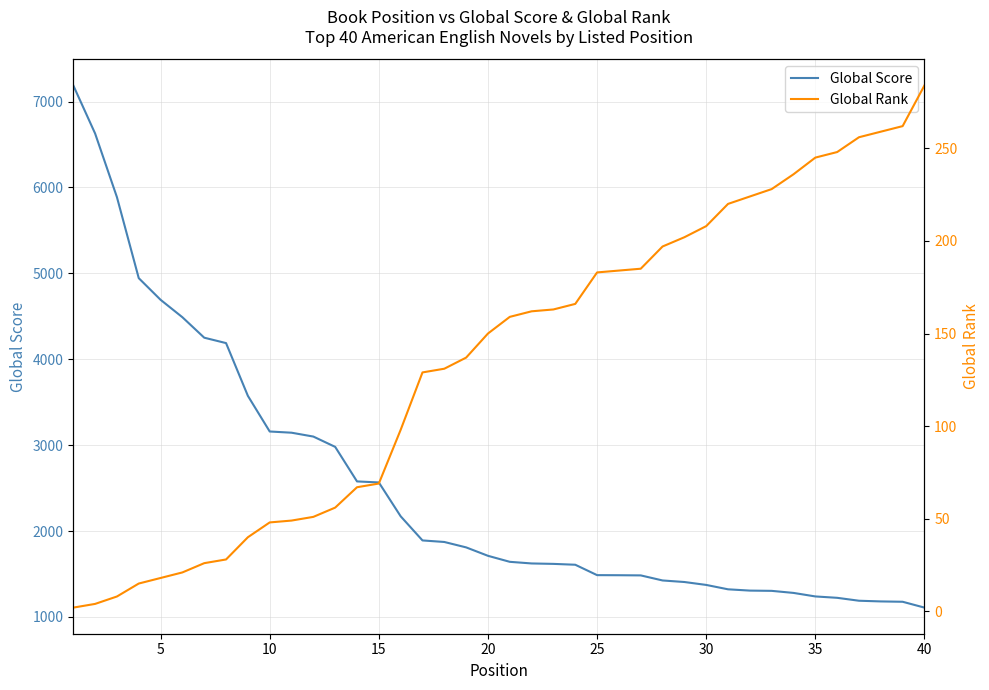

The value of Global Score at 15 is 2566. True or false?

True